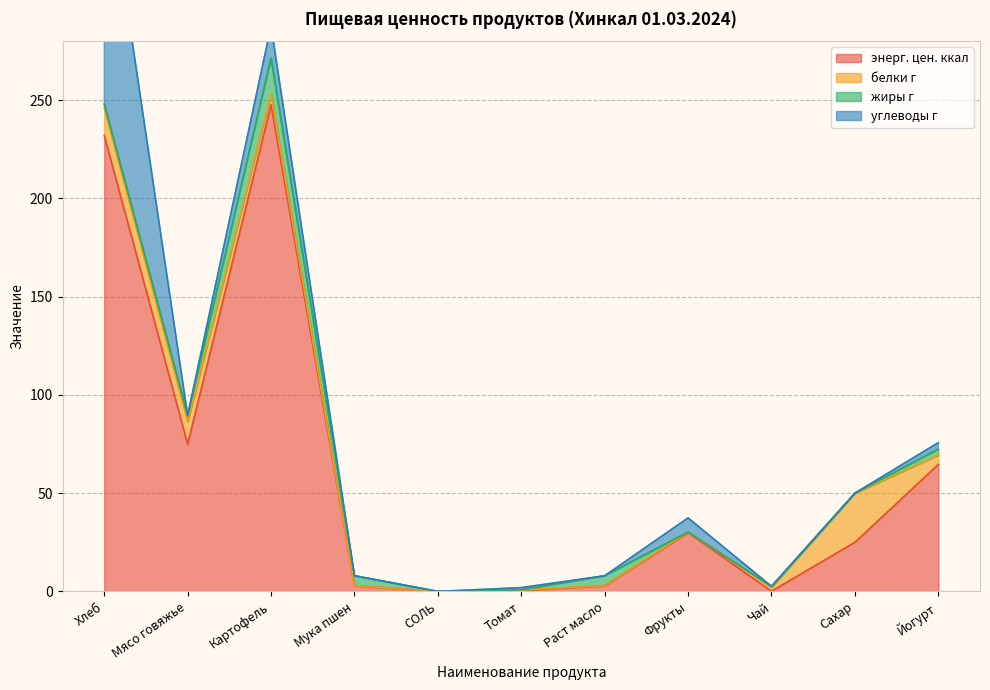

How many lines are shown in the chart?

4